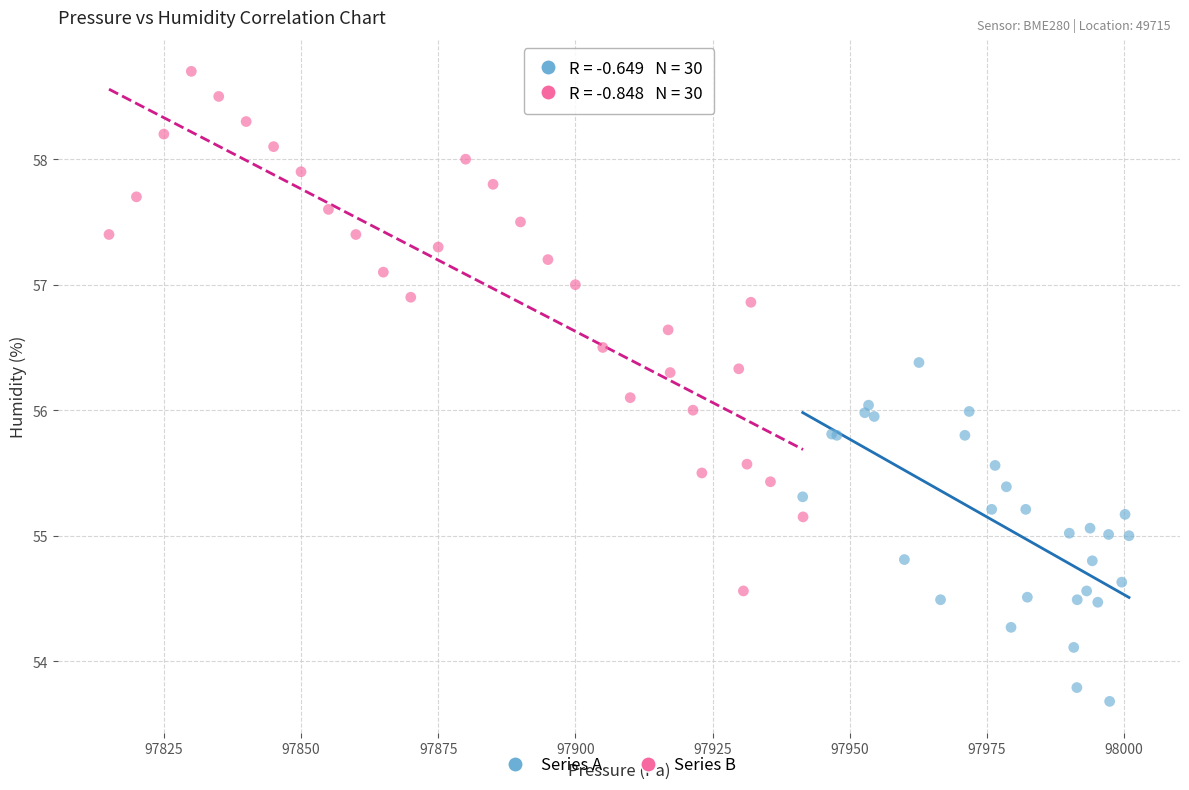

Which series contains the highest Y value?

Series B